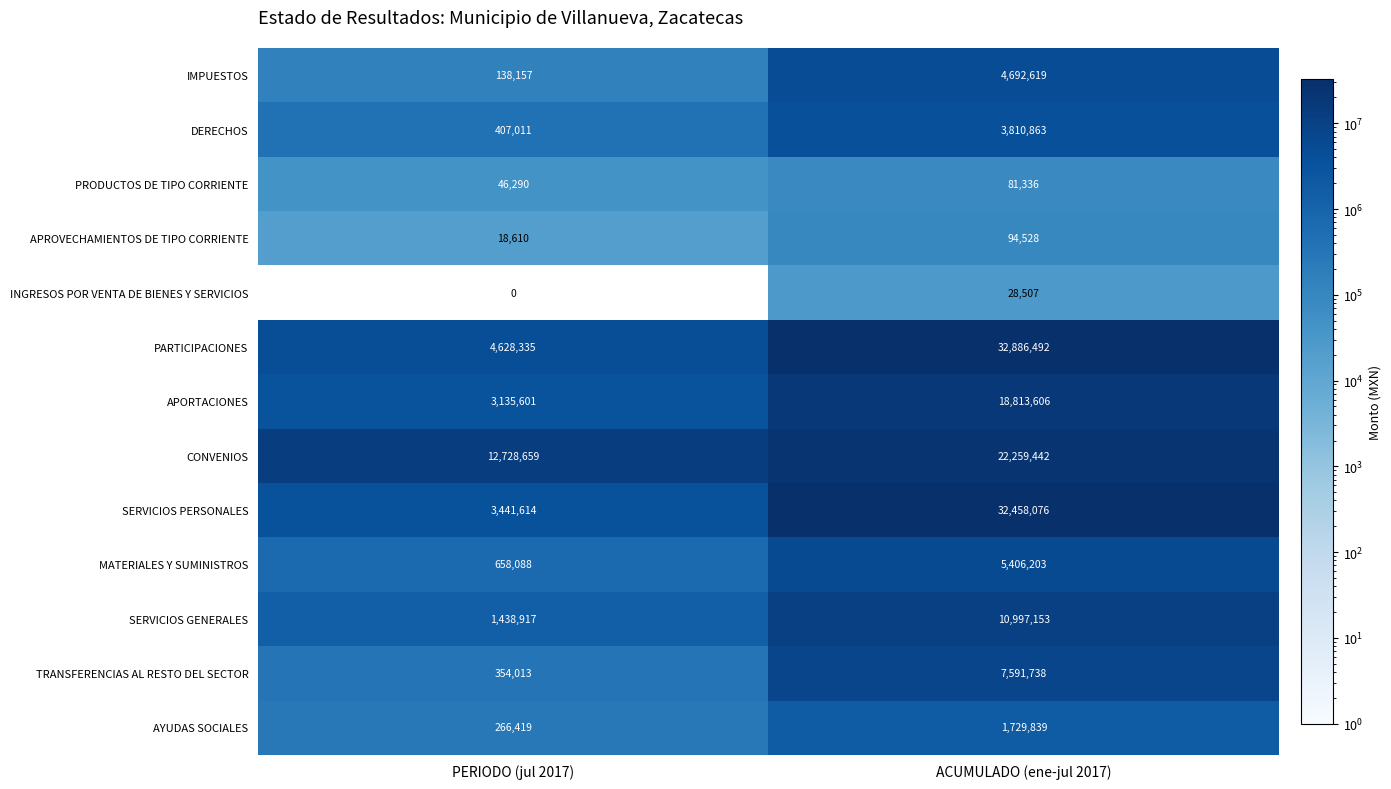

What is the sum of all PRODUCTOS DE TIPO CORRIENTE values?

127626